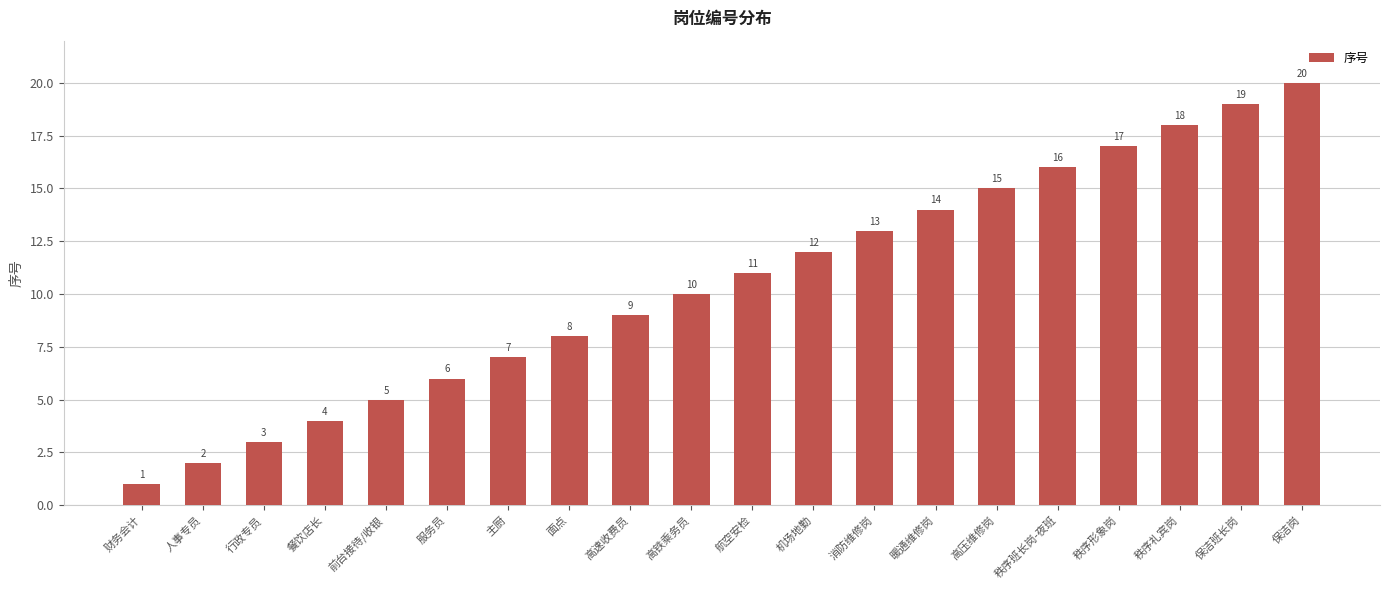

At which category does the chart reach its peak across all series?

保洁岗